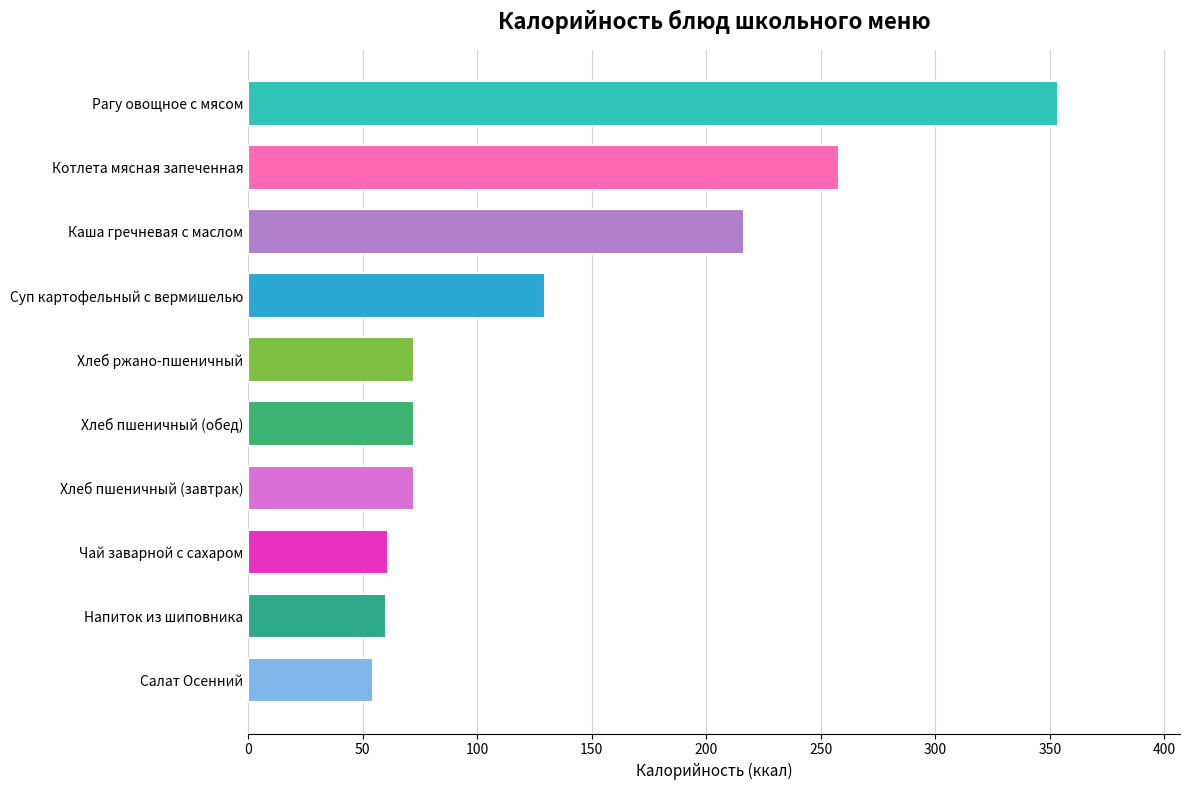

Which has a higher value, Котлета мясная запеченная or Салат Осенний?

Котлета мясная запеченная